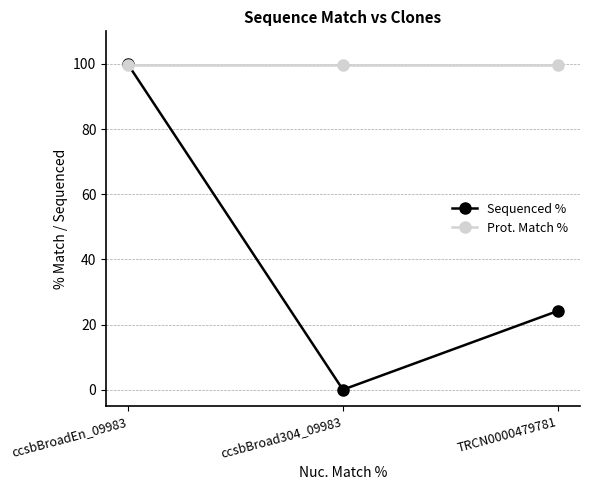

At which category does the chart reach its minimum across all series?

ccsbBroad304_09983